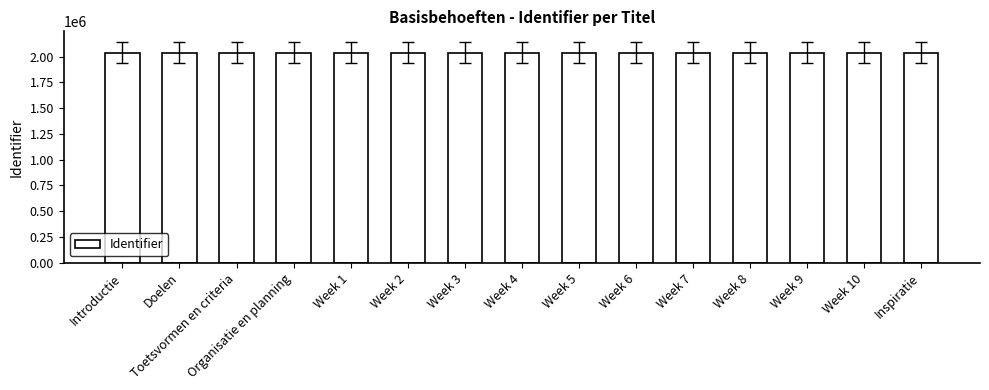

What is the change in value from Organisatie en planning to Week 8?

+15